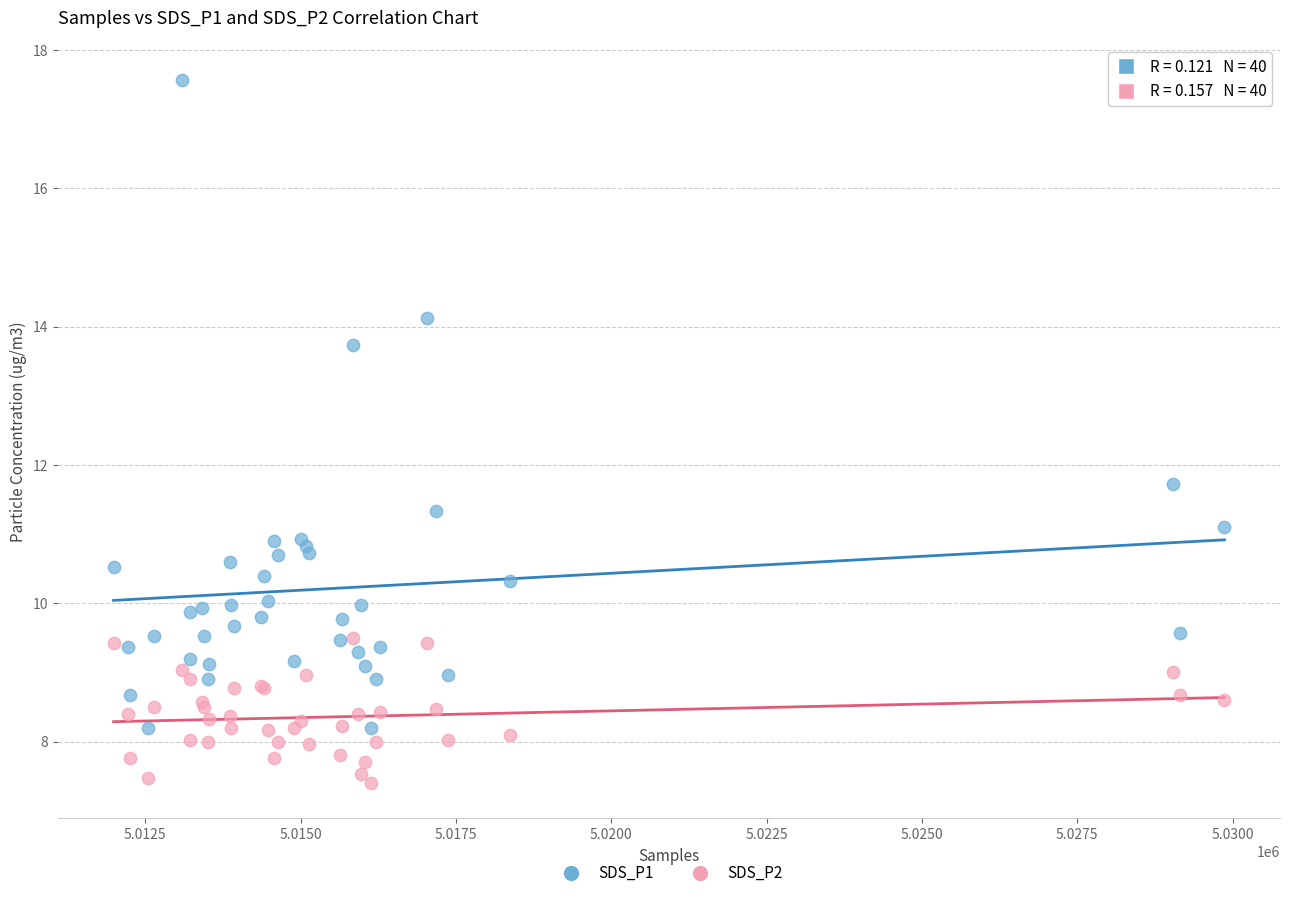

What is the X range (max minus min) for the scatter plot?

17883.0